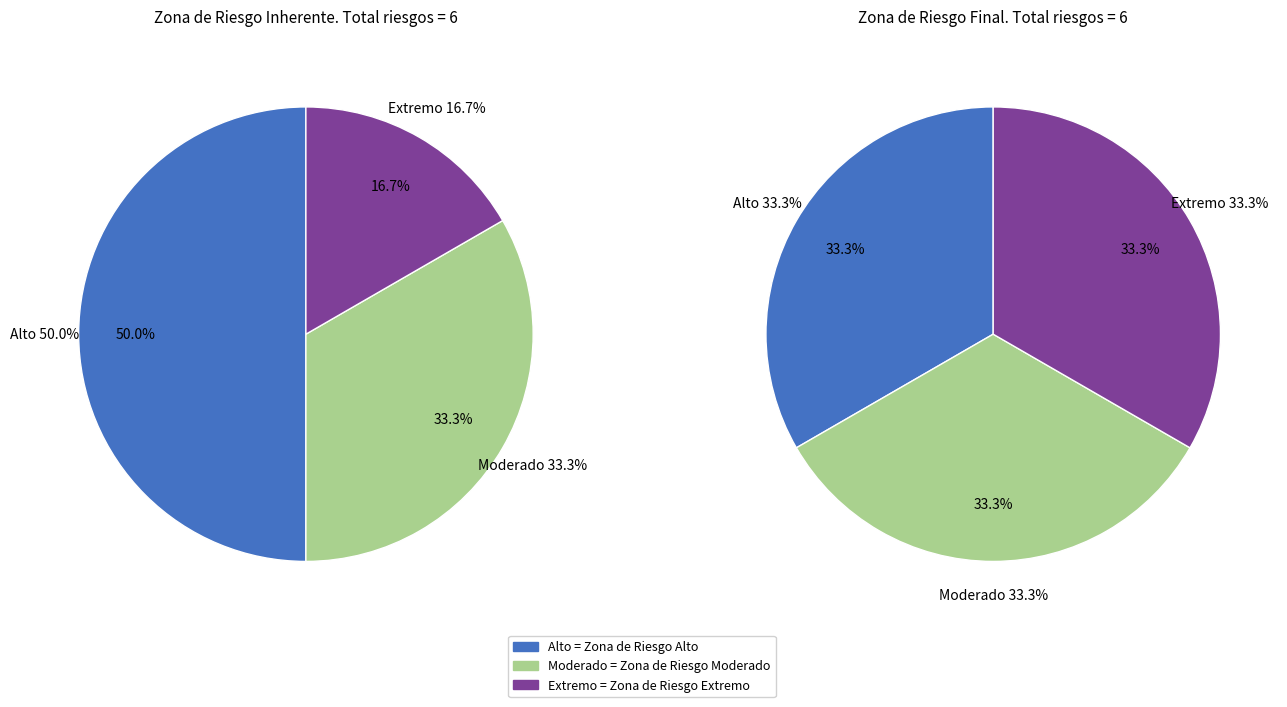

To the nearest percent, what portion does Extremo represent?

17%